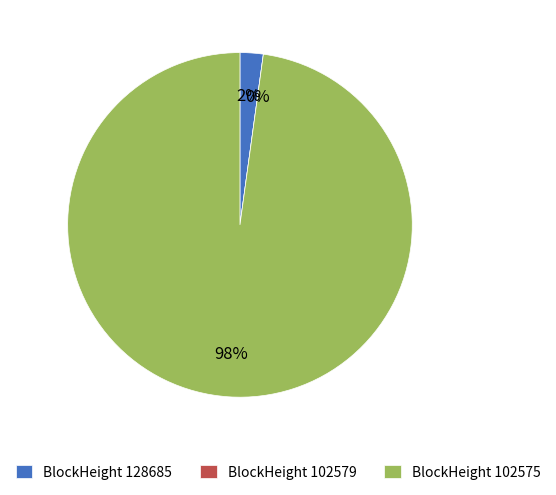

To the nearest percent, what is the average slice percentage?

33%